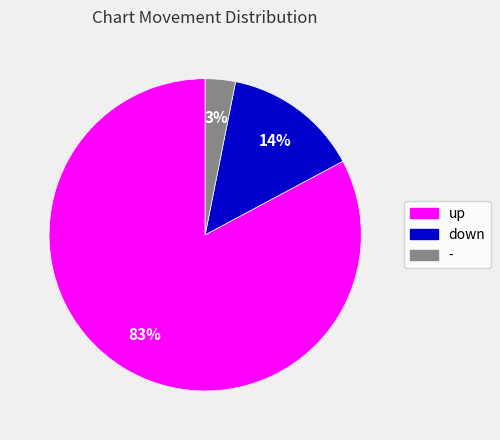

What is the largest slice in the pie chart?

up